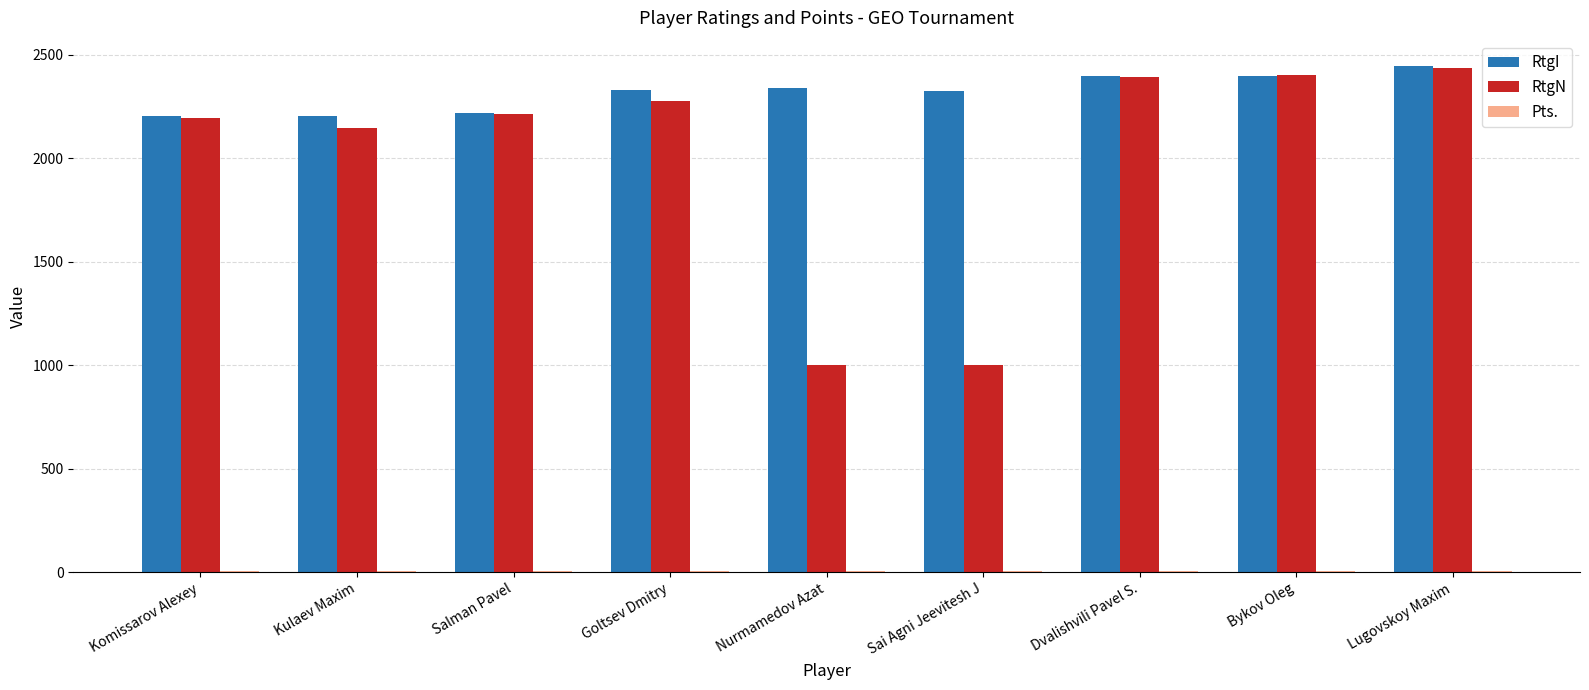

The RtgI series shows 2219.0 at Salman Pavel. True or false?

True